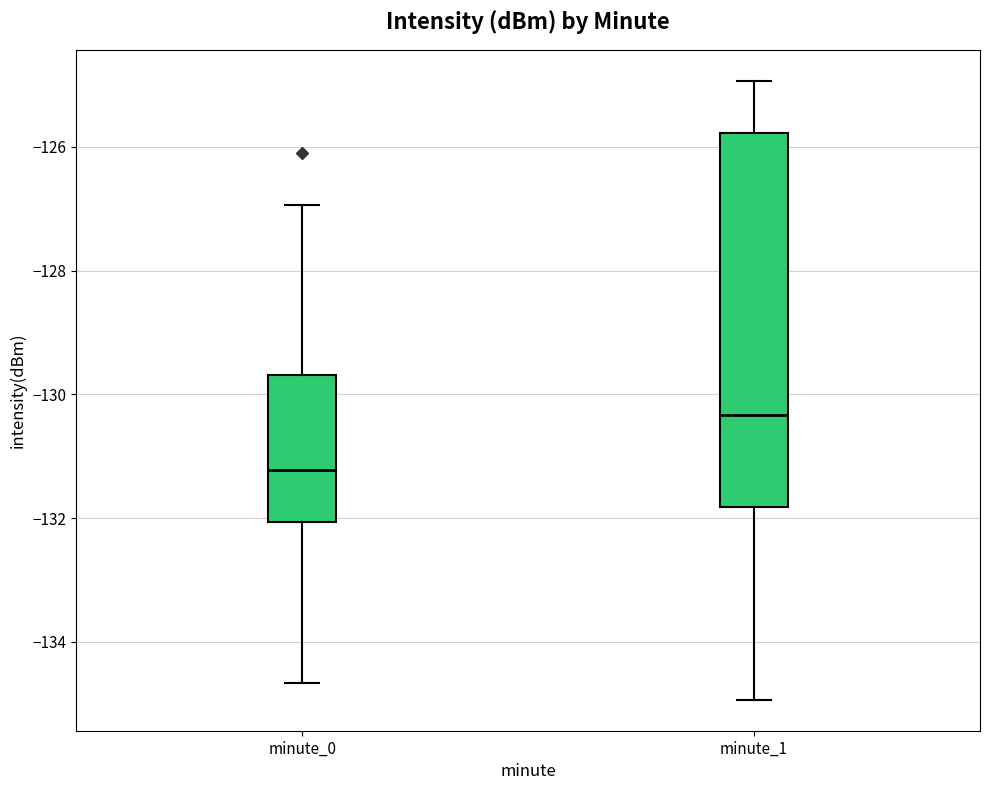

Where is the upper edge of the box for minute_1 on the y-axis? The values are not printed on the chart, so give them approximately, as read against the axis.

-125.8